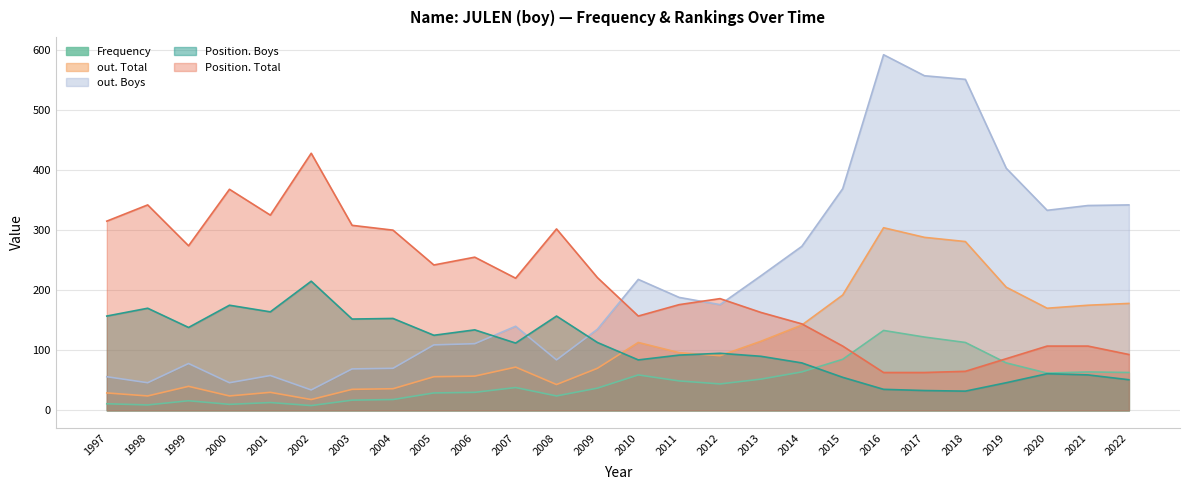

Where is out. Total nearest to the value 161?

2020